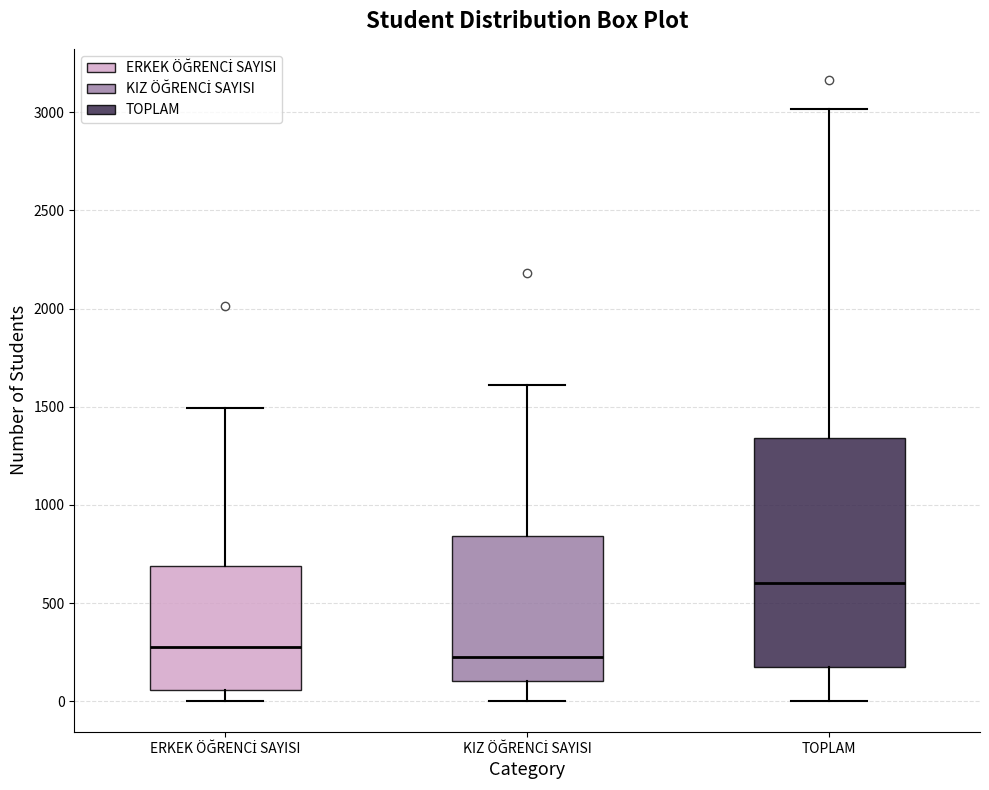

Which box is the tallest, from its lower edge to its upper edge?

TOPLAM